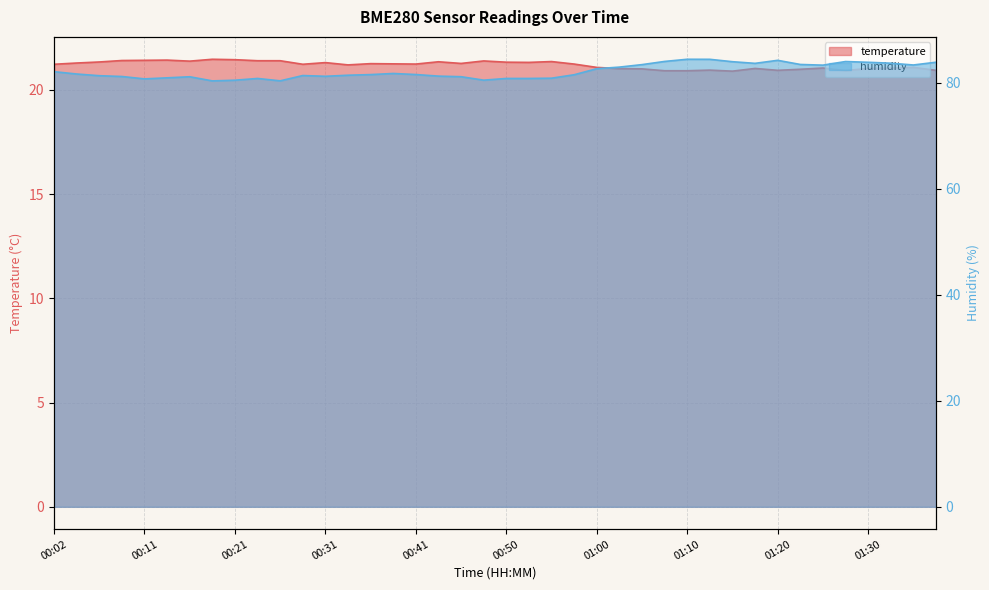

In humidity, how many points are lower than both neighbors (excluding endpoints)?

8